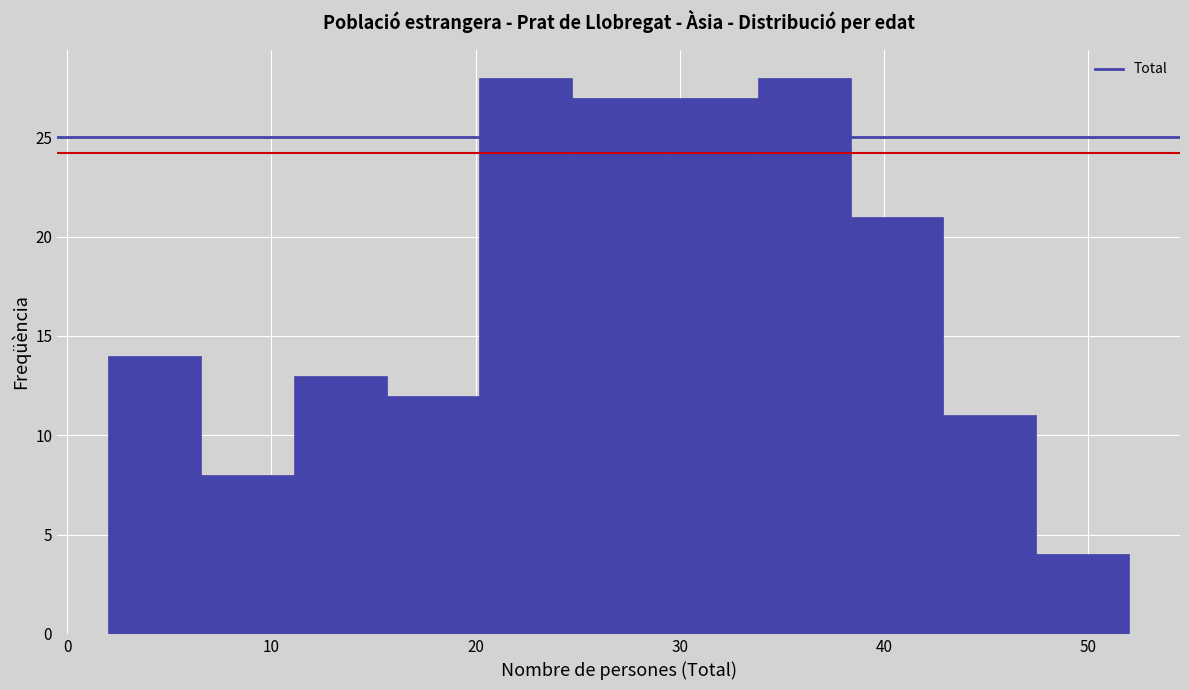

What is the height of the bar covering 34 to 38 on the x-axis? Neither the bar edges nor the heights are printed on the chart, so give them approximately, as read against the axes.

28